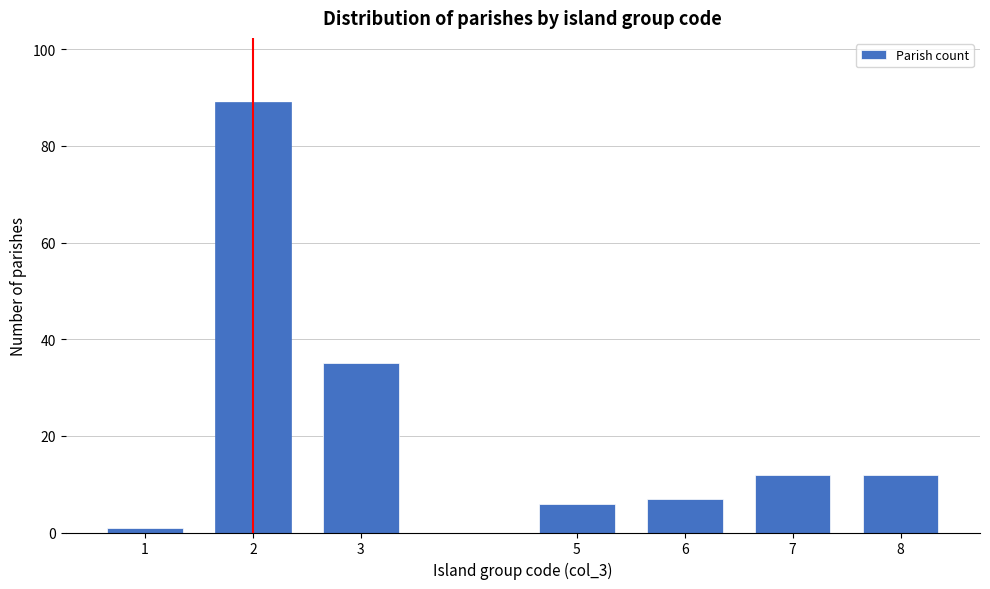

Reading left to right, transcribe all the data shown in this chart.

1=1	2=89	3=35	5=6	6=7	7=12	8=12